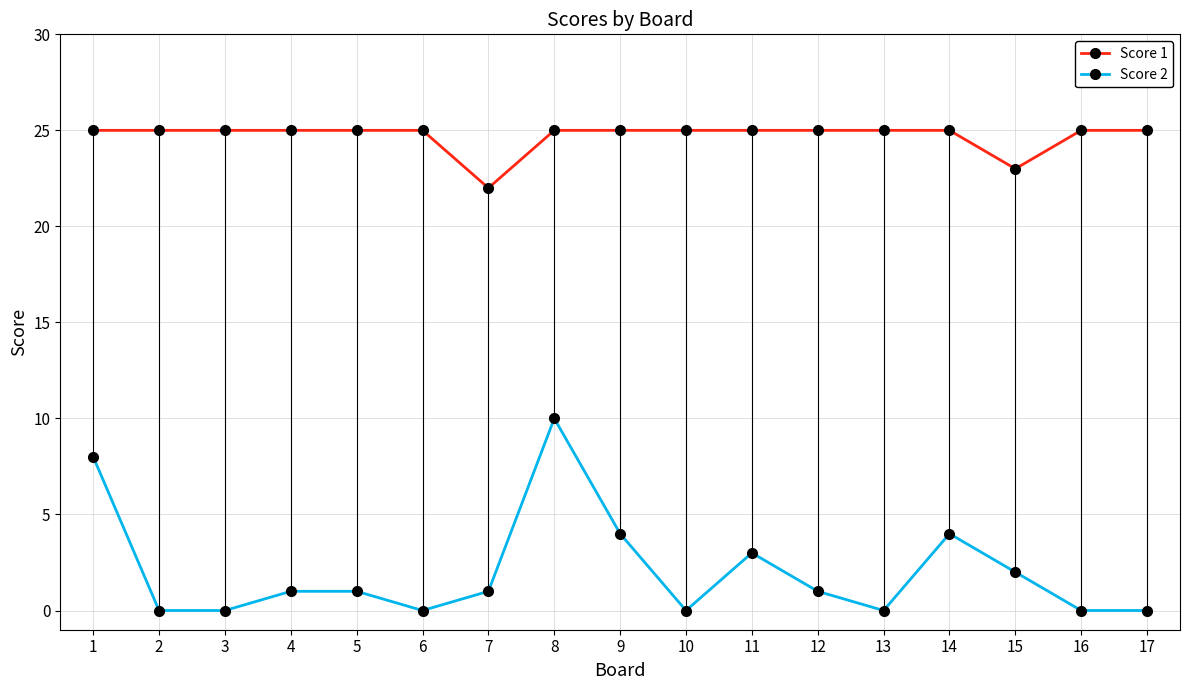

Which series has the largest range (max minus min)?

Score 2